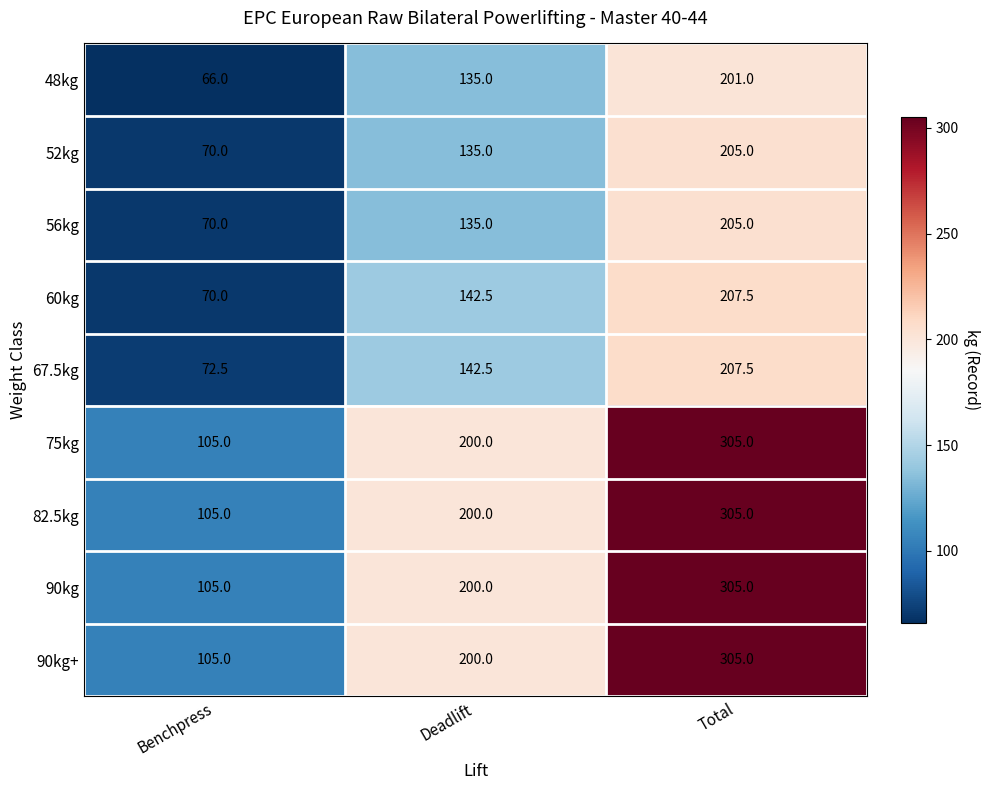

Reading right to left, transcribe all the data shown in this chart.

48kg: Total=201.0	Deadlift=135.0	Benchpress=66.0
52kg: Total=205.0	Deadlift=135.0	Benchpress=70.0
56kg: Total=205.0	Deadlift=135.0	Benchpress=70.0
60kg: Total=207.5	Deadlift=142.5	Benchpress=70.0
67.5kg: Total=207.5	Deadlift=142.5	Benchpress=72.5
75kg: Total=305.0	Deadlift=200.0	Benchpress=105.0
82.5kg: Total=305.0	Deadlift=200.0	Benchpress=105.0
90kg: Total=305.0	Deadlift=200.0	Benchpress=105.0
90kg+: Total=305.0	Deadlift=200.0	Benchpress=105.0